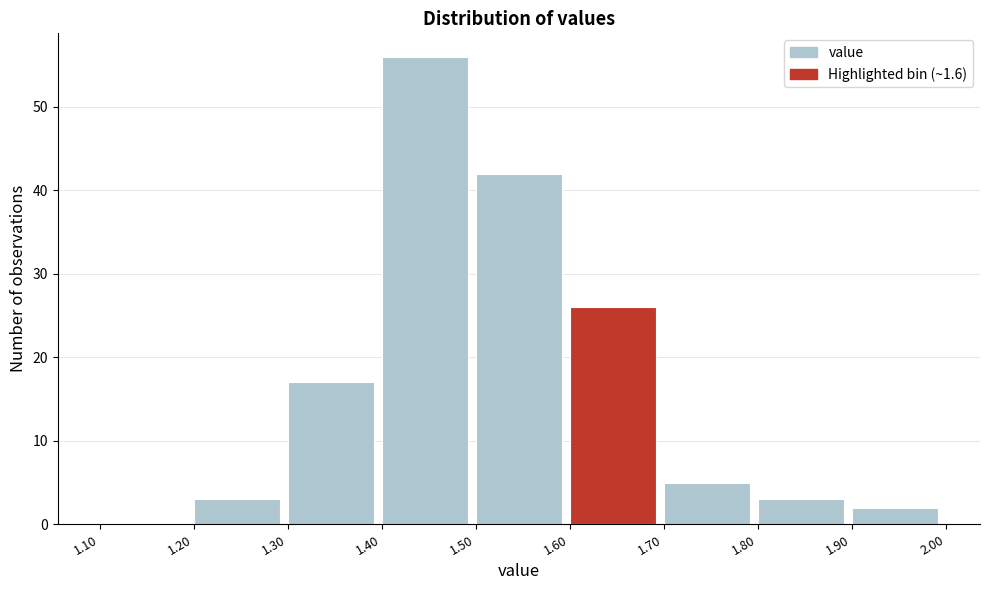

Reading left to right, transcribe this chart: for each bar, give the range it covers on the x-axis and its height. The values are not printed on the chart, so give them approximately, as read against the axis.

1.10 to 1.20: 0
1.20 to 1.30: 3
1.30 to 1.40: 17
1.40 to 1.50: 56
1.50 to 1.60: 42
1.60 to 1.70: 26
1.70 to 1.80: 5
1.80 to 1.90: 3
1.90 to 2.00: 2